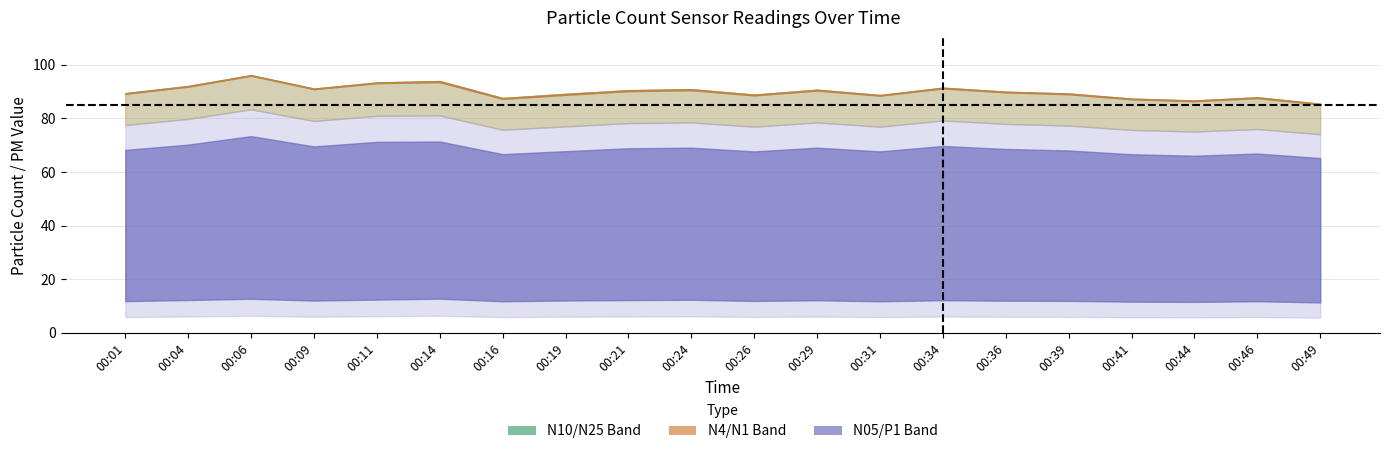

The value of P1 at 00:31 is 11.8. True or false?

True